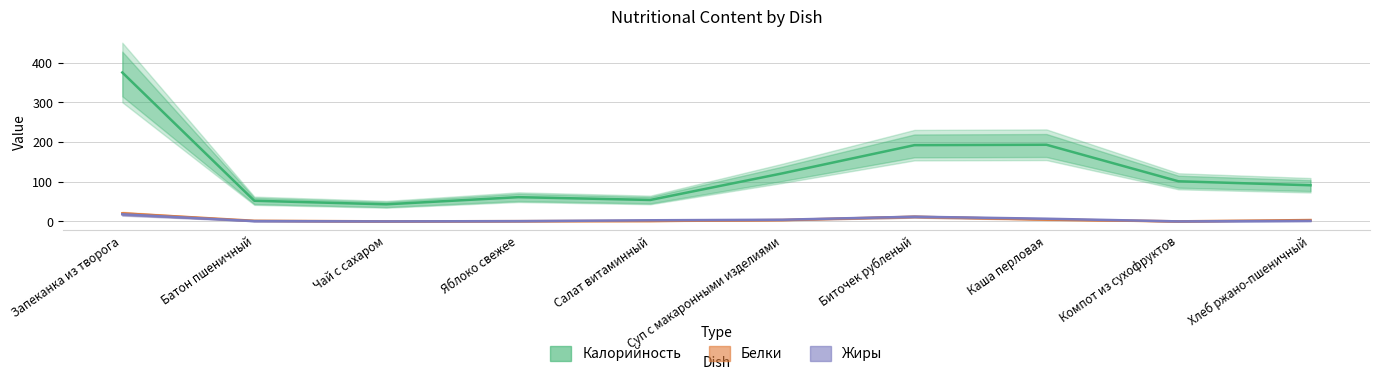

Which category has the highest value across all series?

Запеканка из творога